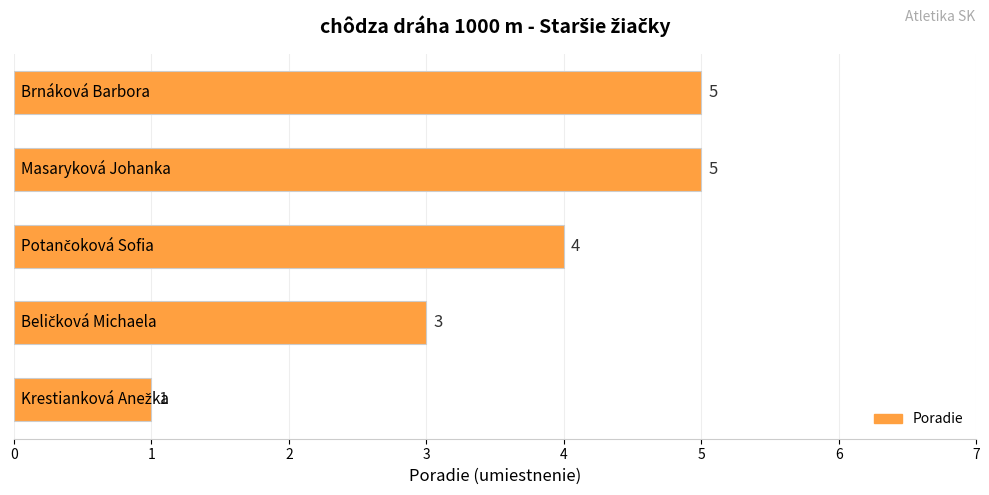

How many values are between 3 and 5?

4